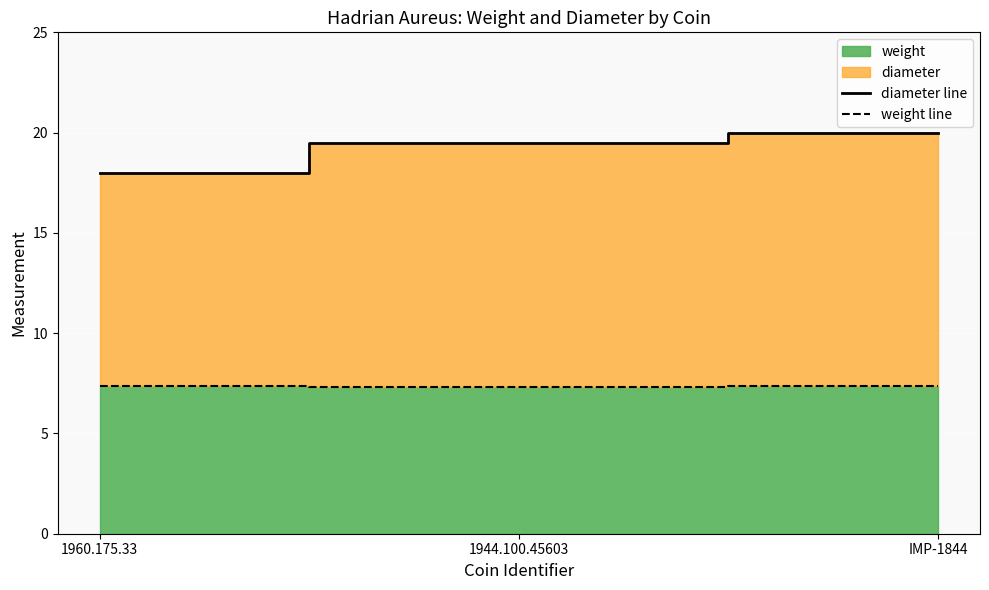

Does the chart display data point markers on the line(s)?

No